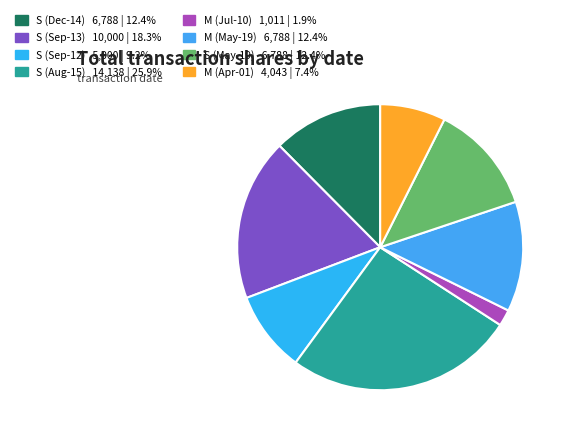

How many segments does this pie chart have?

8